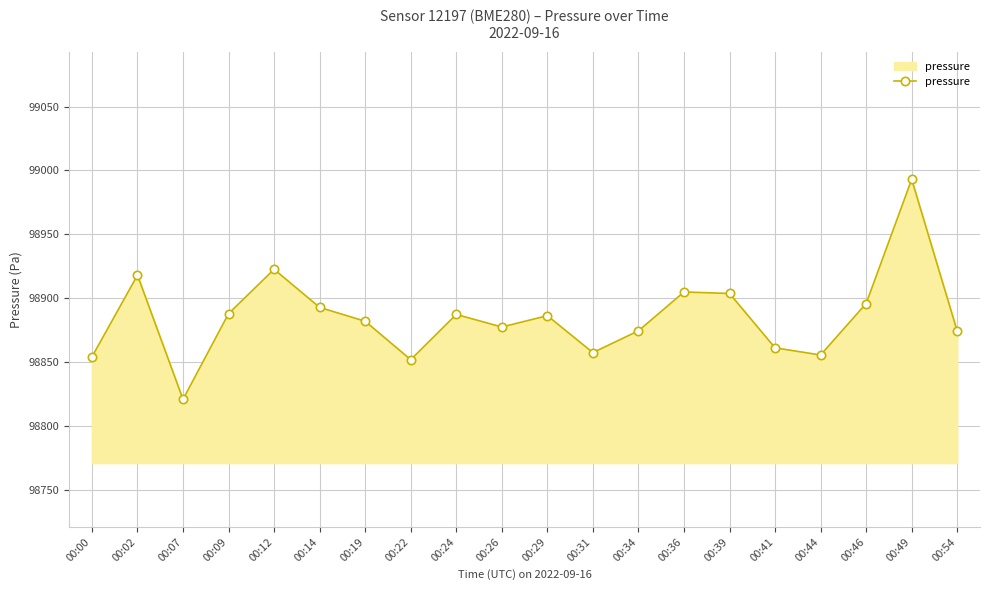

True or false: the data has more than 1 interior local peaks.

True